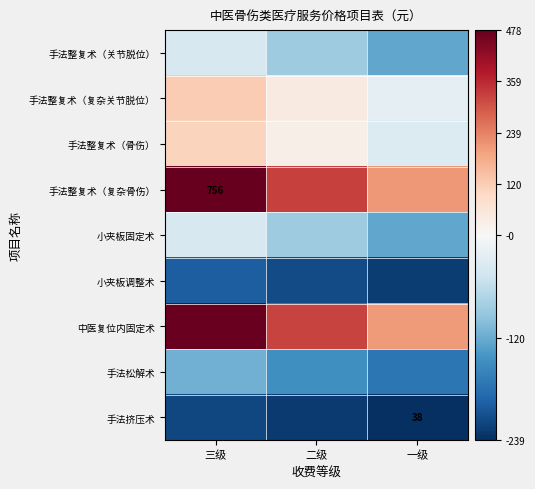

Which series changed the most between 三级 and 二级?

手法整复术（复杂骨伤）